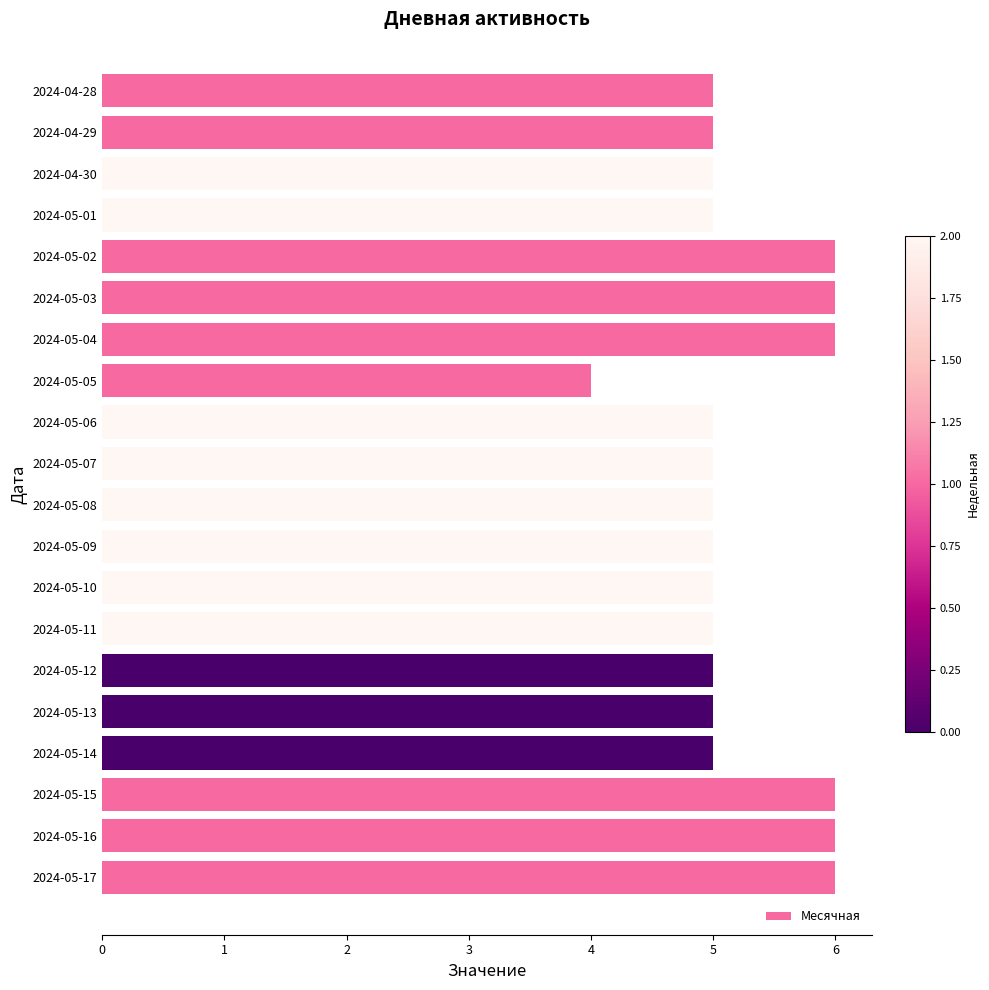

Are the bars horizontal?

Yes